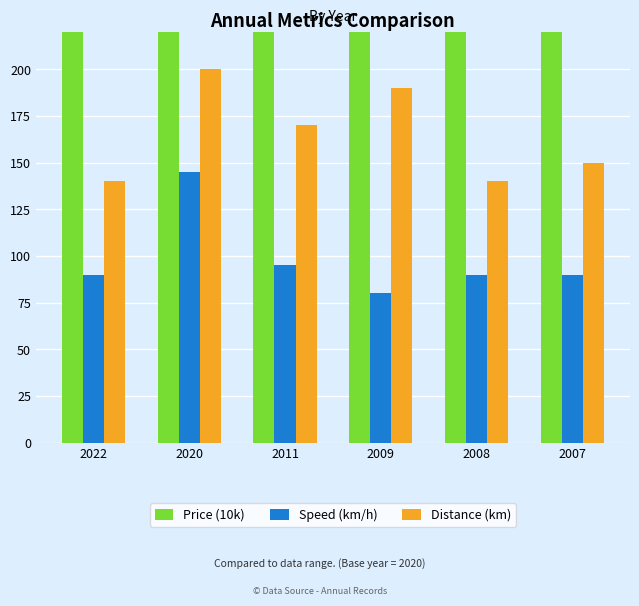

Which label corresponds to the largest value in the chart?

2007